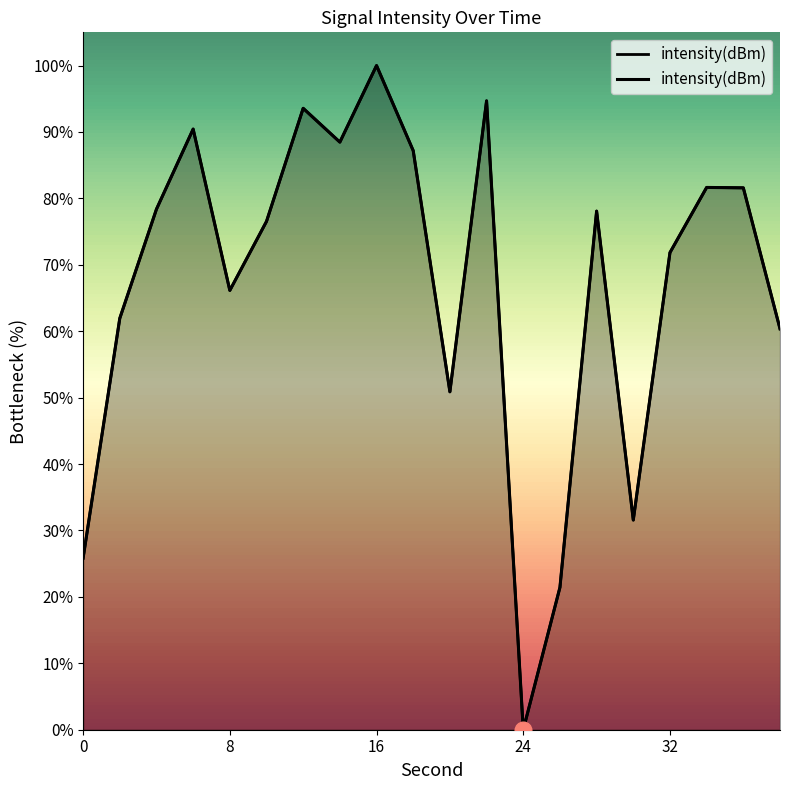

True or false: the data shows 25.8 at 0.

True